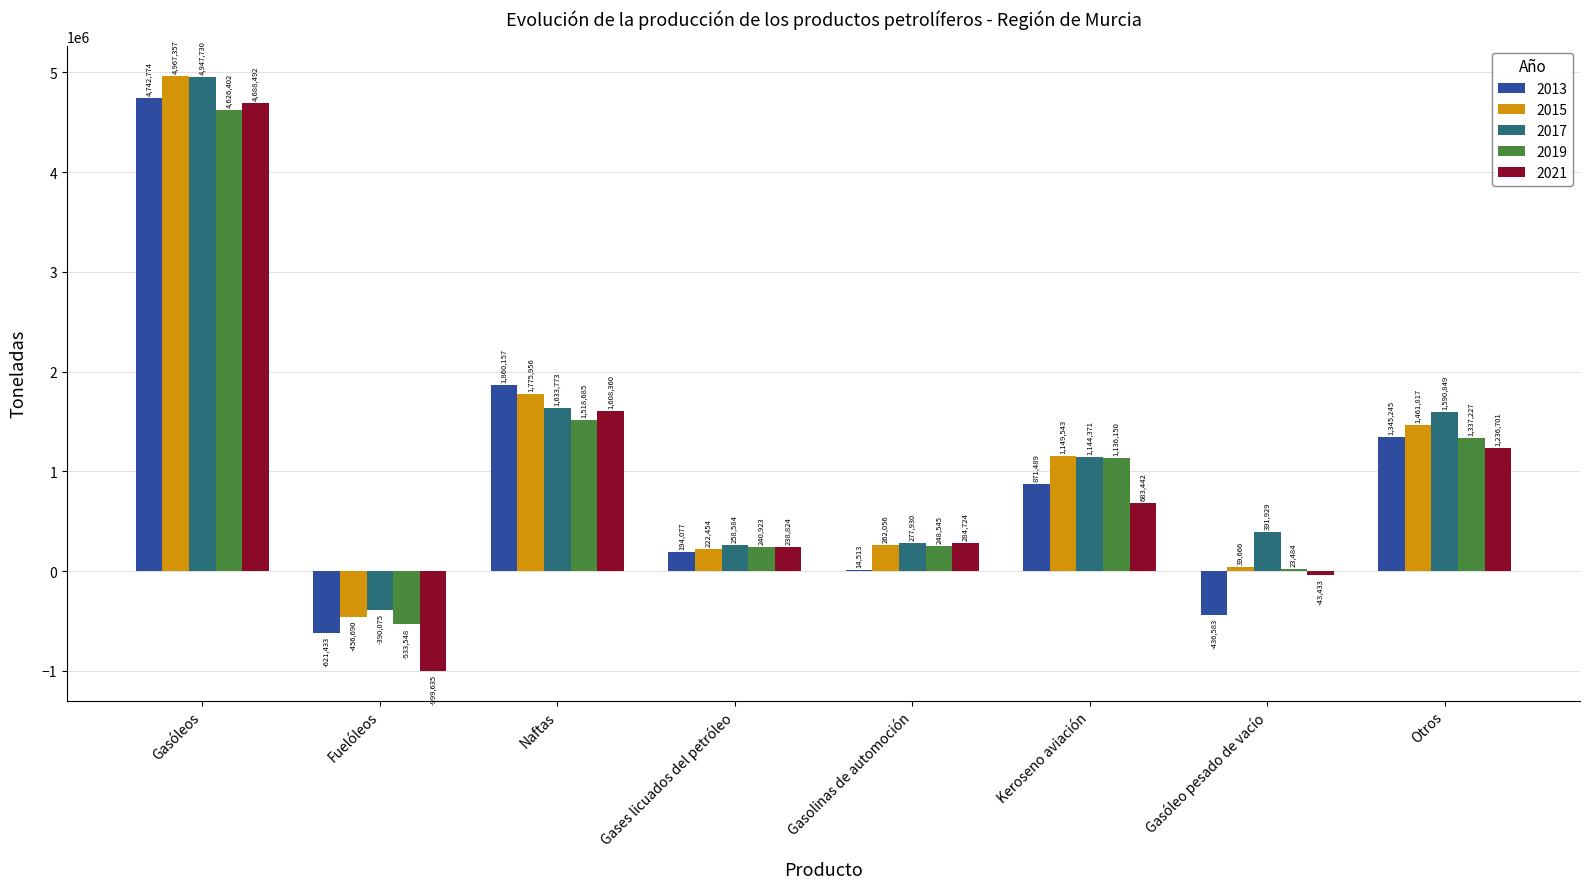

At which label does 2019 first exceed 1136150?

Gasóleos